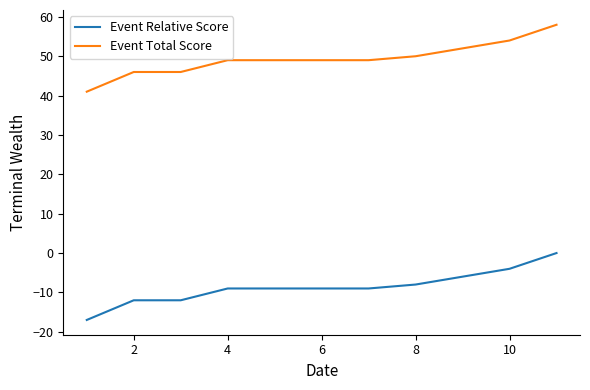

Which series has the largest total across all categories?

Event Total Score